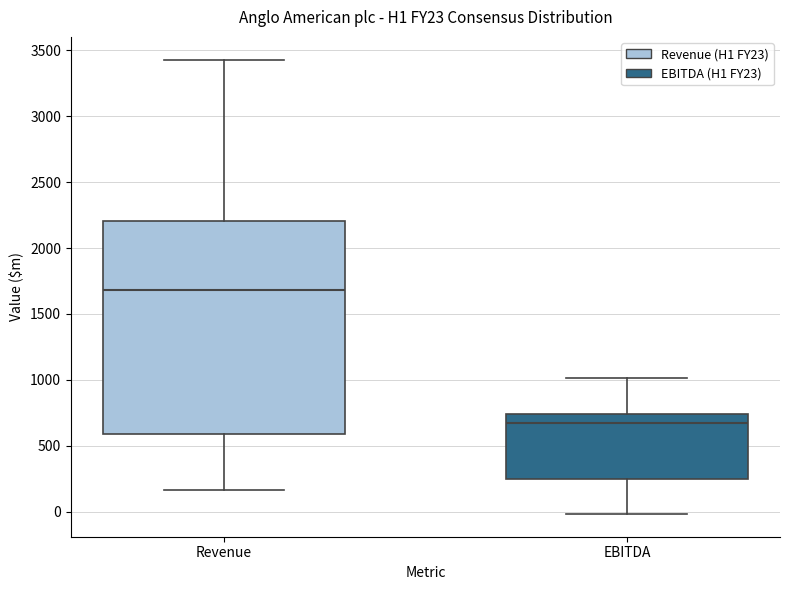

Reading left to right, read every box against the y-axis: the position of its median line, the range the box covers, and the ends of its whiskers. The values are not printed on the chart, so give them approximately, as read against the axis.

Revenue: median 1700, box 600 to 2200, whiskers 150 to 3450
EBITDA: median 650, box 250 to 750, whiskers 0 to 1000